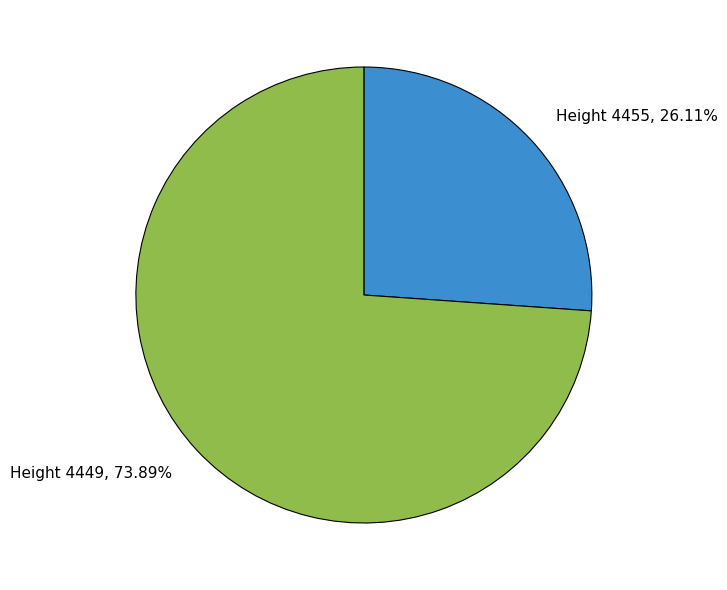

Does Height 4455 represent more than half of the total?

No